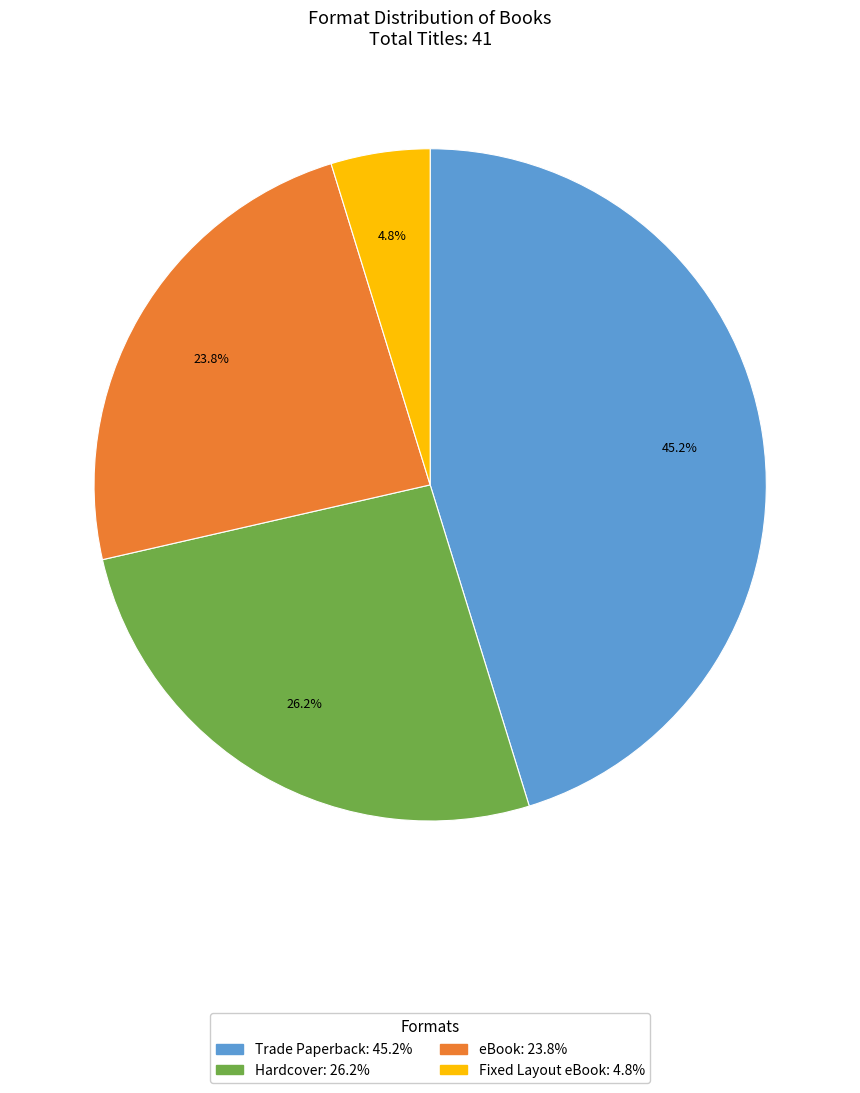

To the nearest percent, what is the average slice percentage?

25%